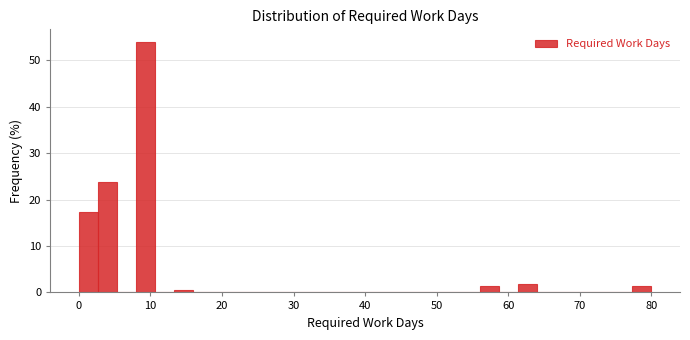

Around what value on the x-axis is the tallest bar? Give the approximate position of its centre, as read against the axis.

9